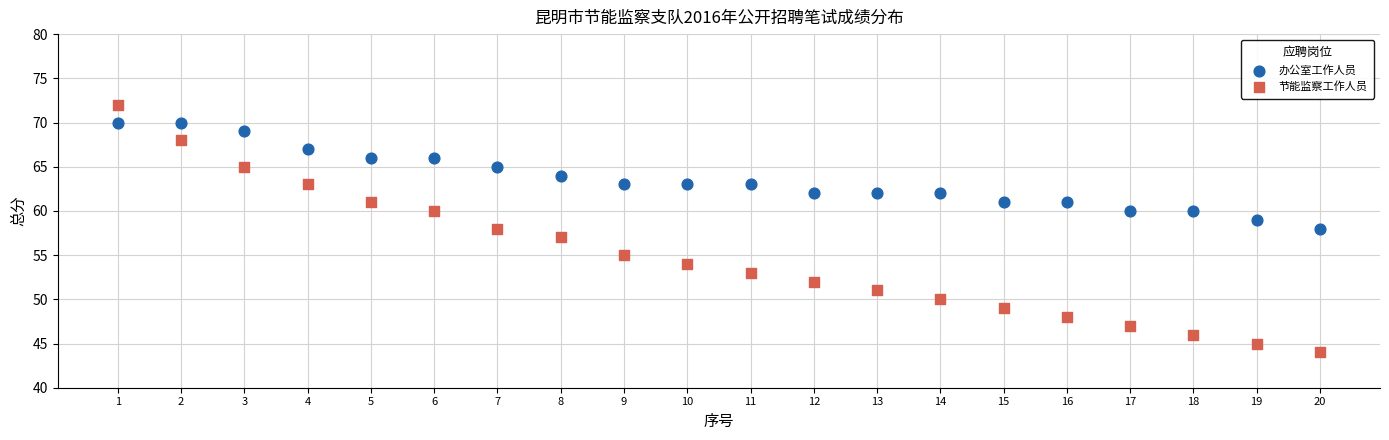

What is the X range (max minus min) for the scatter plot?

19